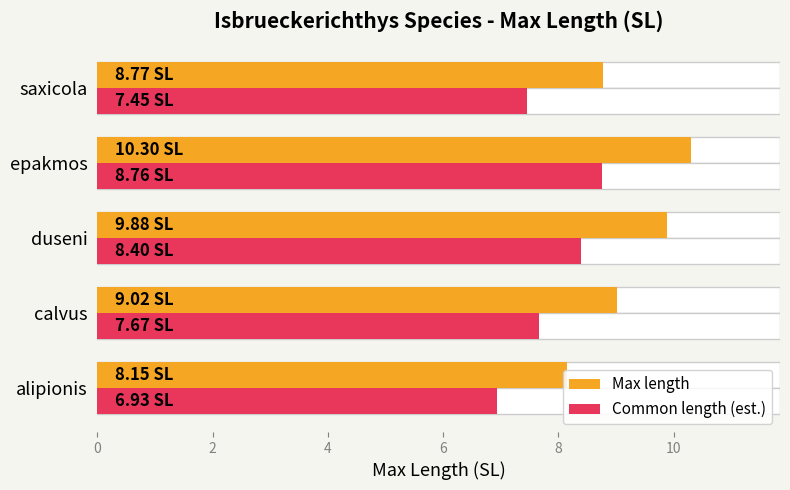

What is the average value of the Max length series?

9.2